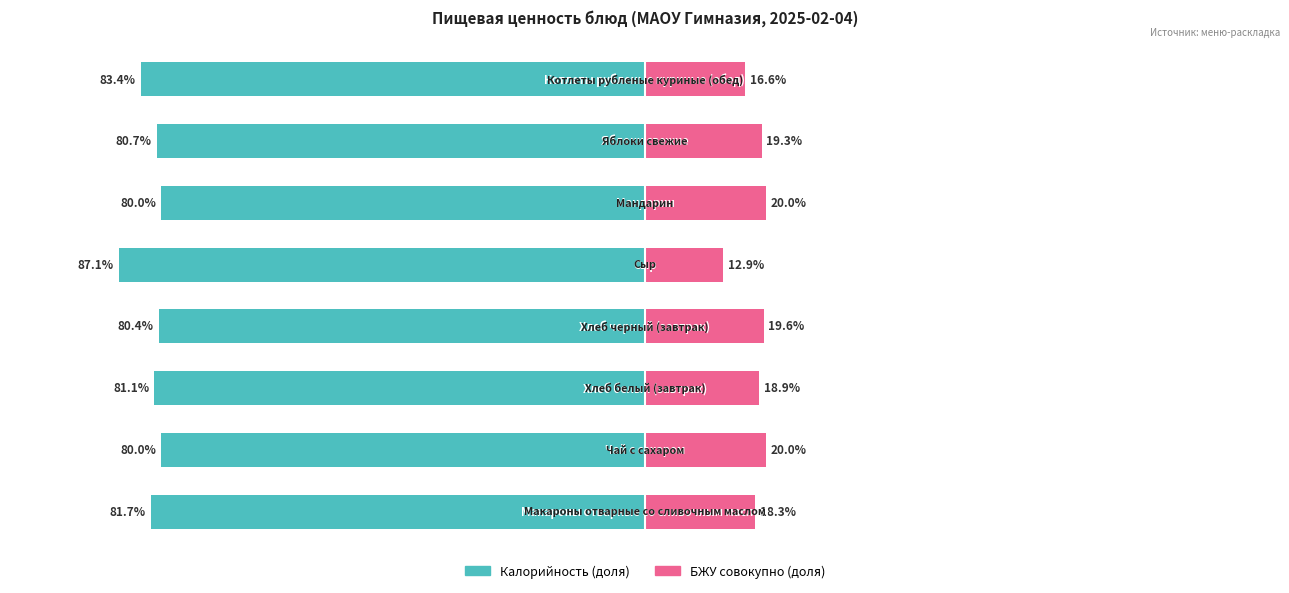

Reading left to right, extract all data points from this chart.

Калорийность (доля): 0=-81.7	1=-80.0	2=-81.1	3=-80.4	4=-87.1	5=-80.0	6=-80.7	7=-83.4
БЖУ (доля): 0=18.3	1=20.0	2=18.9	3=19.6	4=12.9	5=20.0	6=19.3	7=16.6